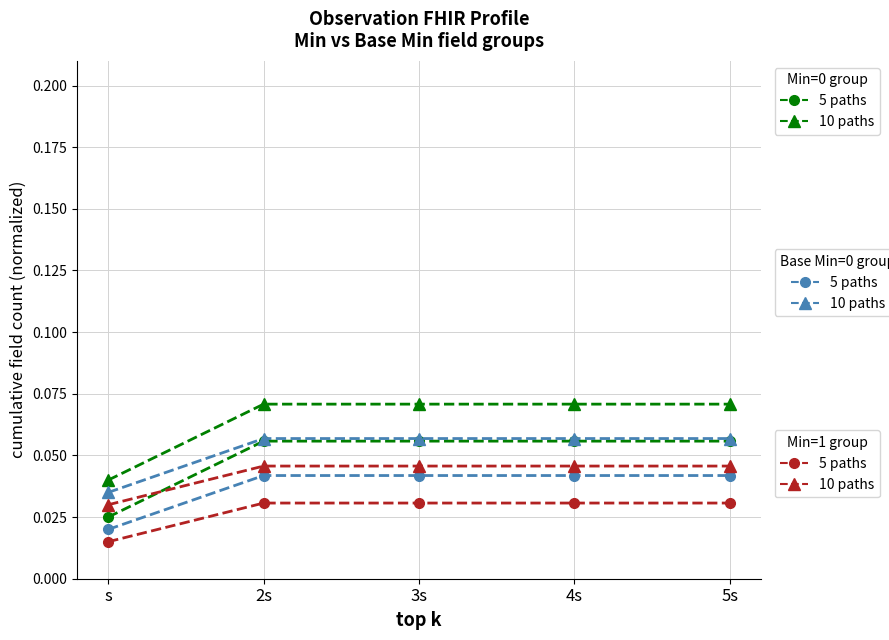

What is the total value across all series at 5s?

0.3